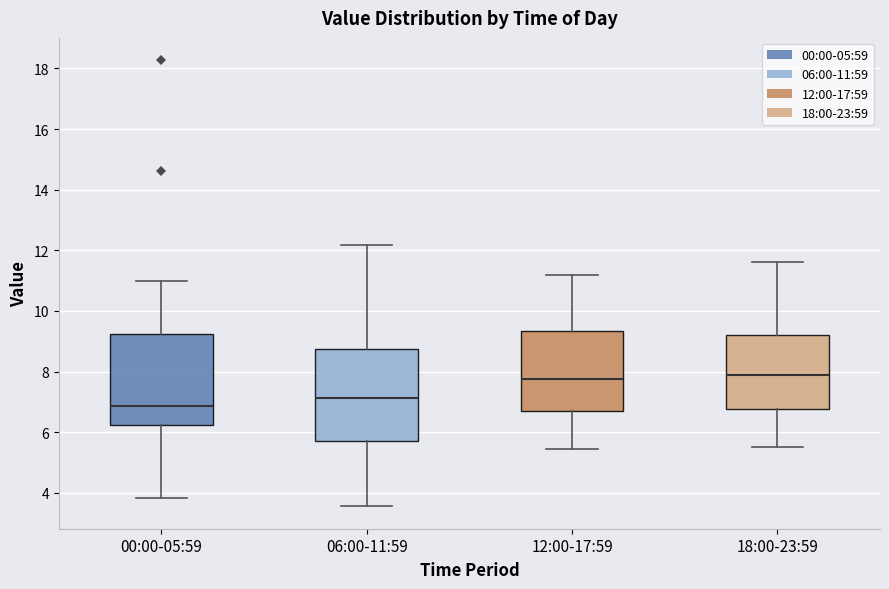

Reading left to right, read every box against the y-axis: the position of its median line, the range the box covers, and the ends of its whiskers. The values are not printed on the chart, so give them approximately, as read against the axis.

00:00-05:59: median 6.8, box 6.2 to 9.2, whiskers 3.8 to 11.0
06:00-11:59: median 7.2, box 5.8 to 8.8, whiskers 3.6 to 12.2
12:00-17:59: median 7.8, box 6.8 to 9.4, whiskers 5.4 to 11.2
18:00-23:59: median 8.0, box 6.8 to 9.2, whiskers 5.6 to 11.6